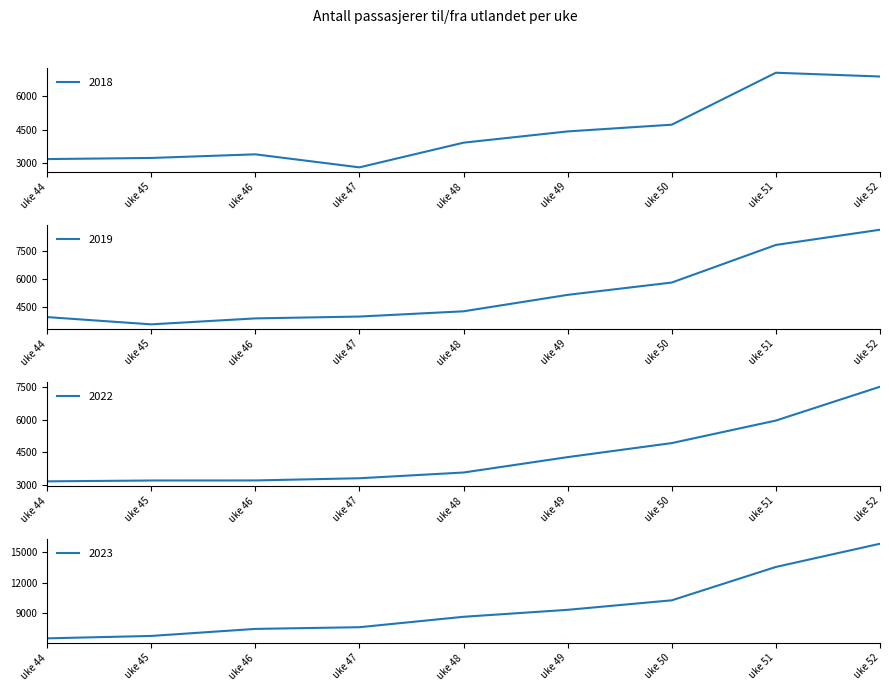

Which series changed the most between uke 51 and uke 52?

2023